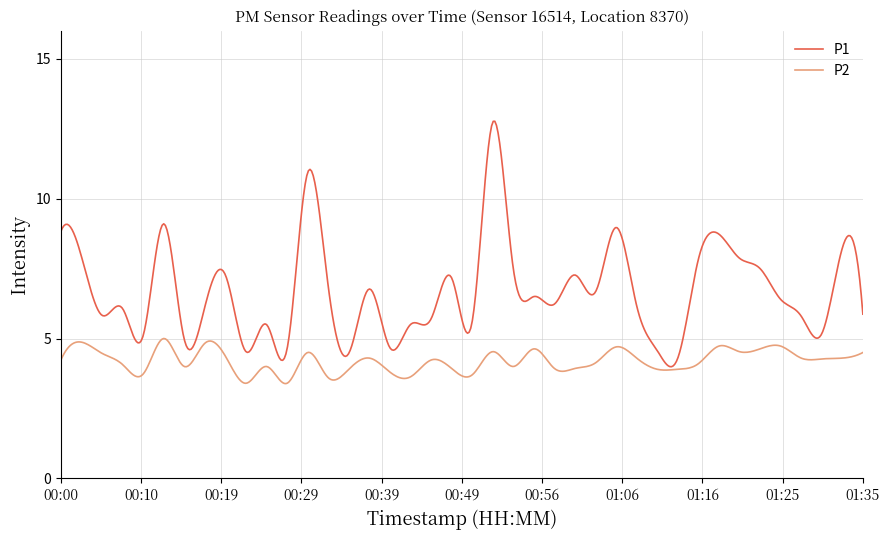

List the series in order of their peak value, lowest first.

P2, P1